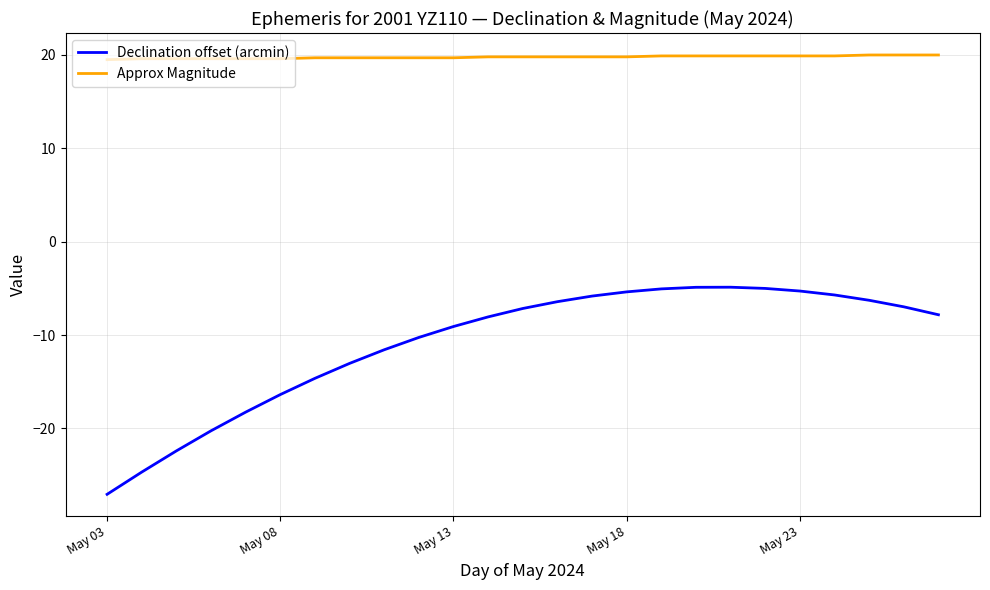

True or false: Approx Magnitude and Declination offset (arcmin) cross at least once.

False